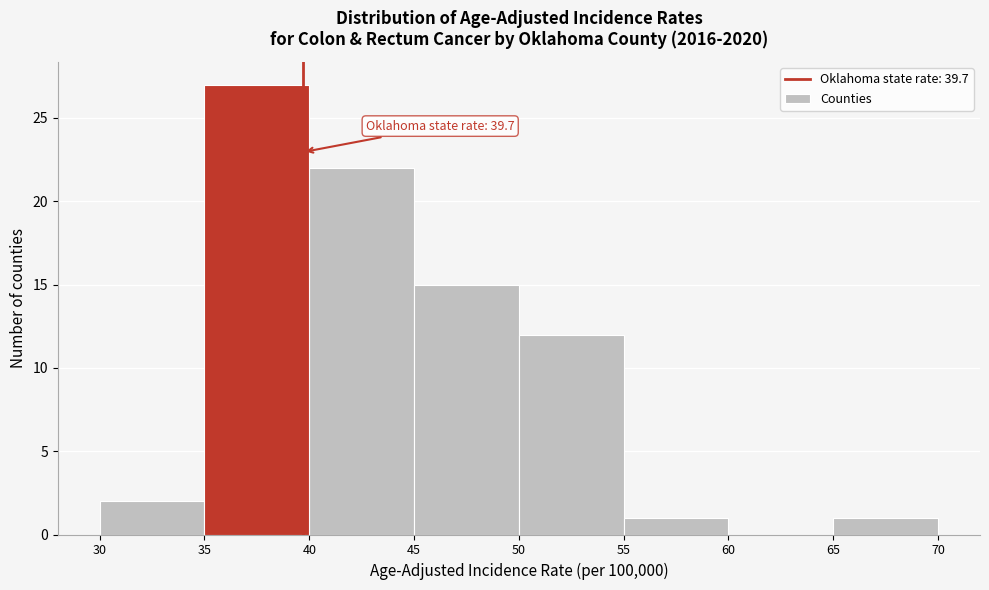

Over which range of the x-axis is the bar tallest?

35 to 40